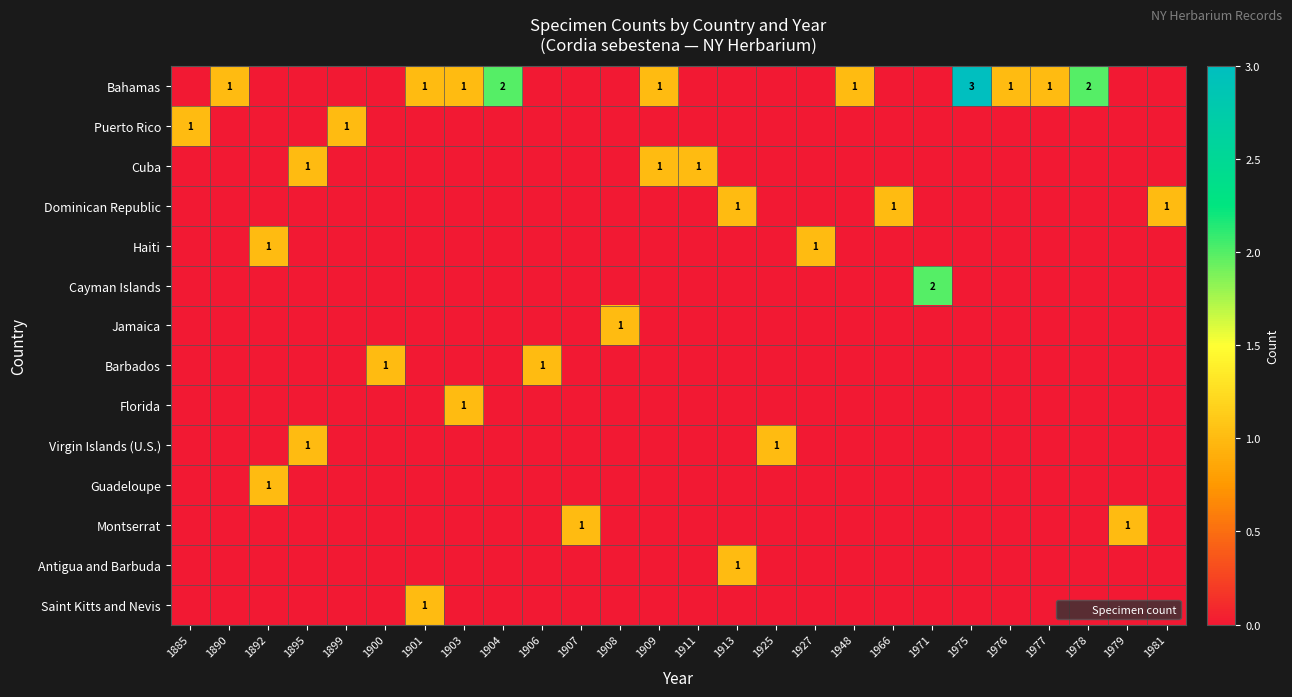

At which category is the sum across all series the highest?

1975